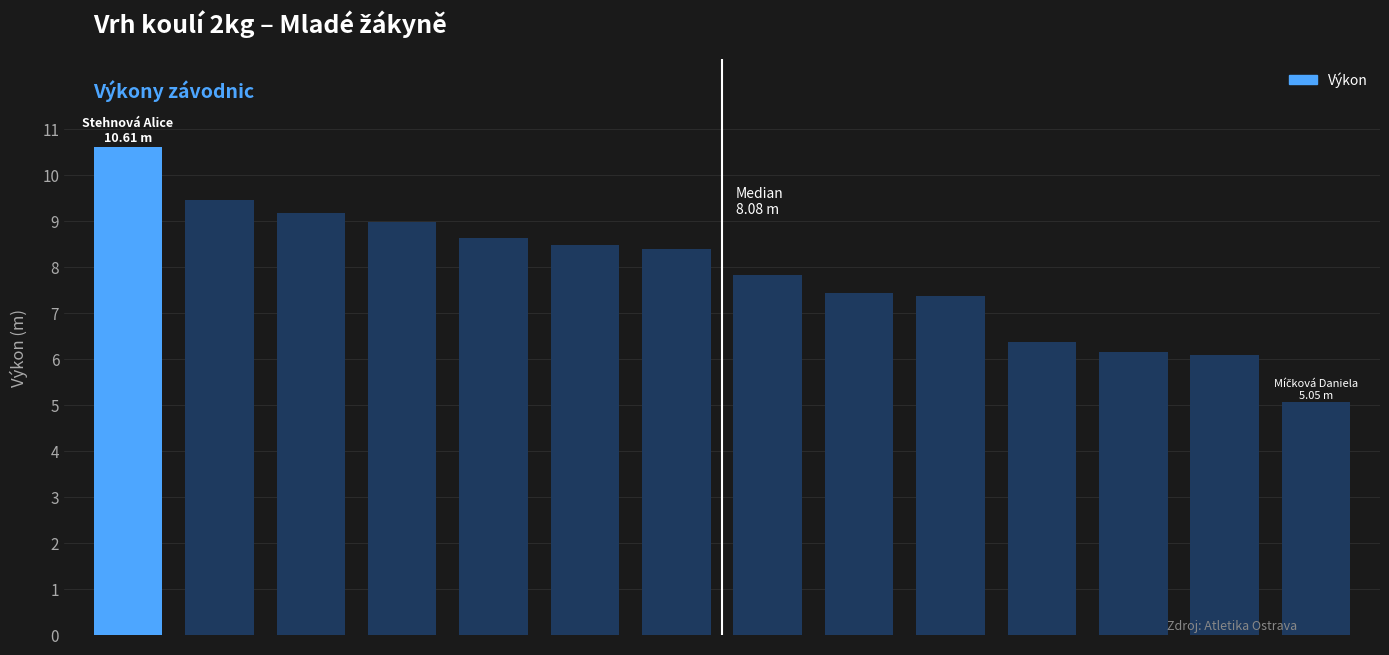

What is the greatest value displayed?

10.6